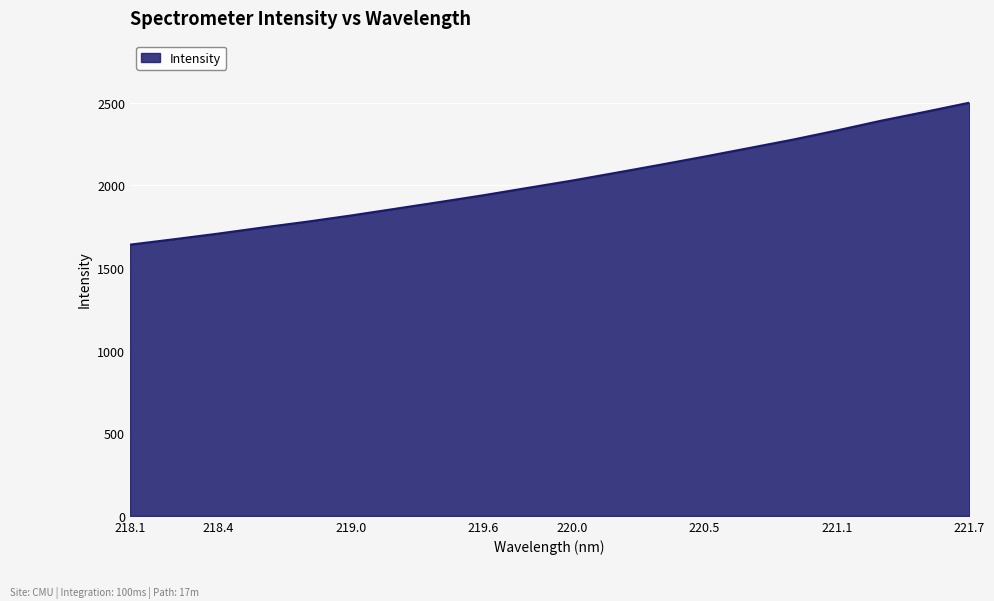

What is the greatest value displayed?

2499.3